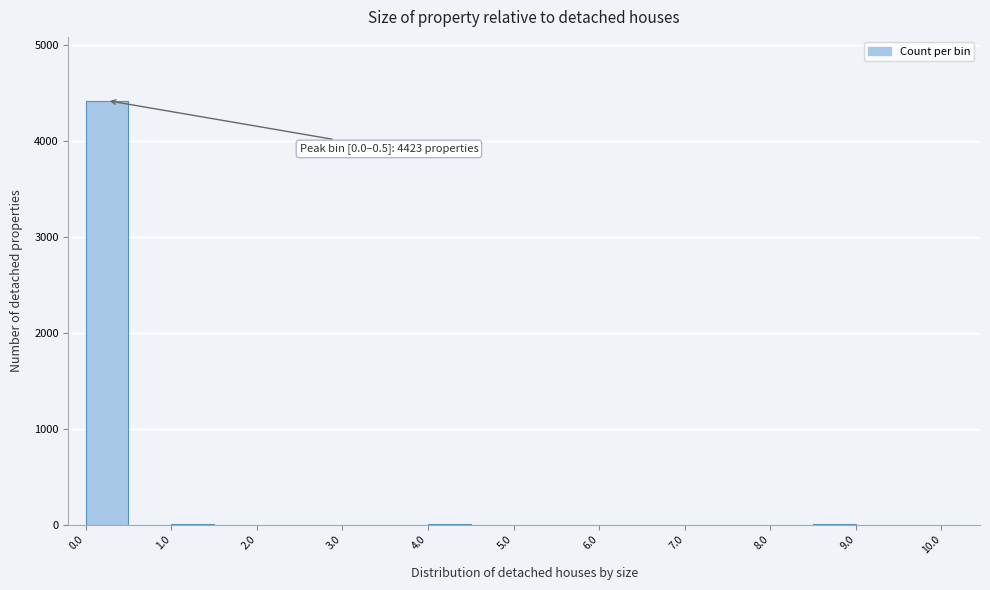

Read against the x-axis, roughly where is the centre of the tallest bar?

0.3